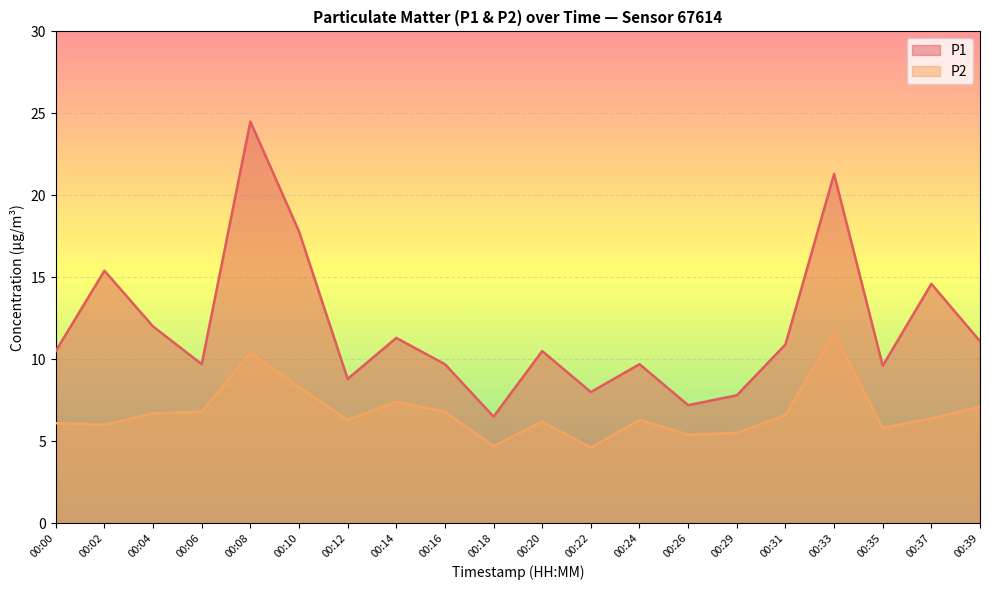

Which label corresponds to the smallest value in the chart?

00:22